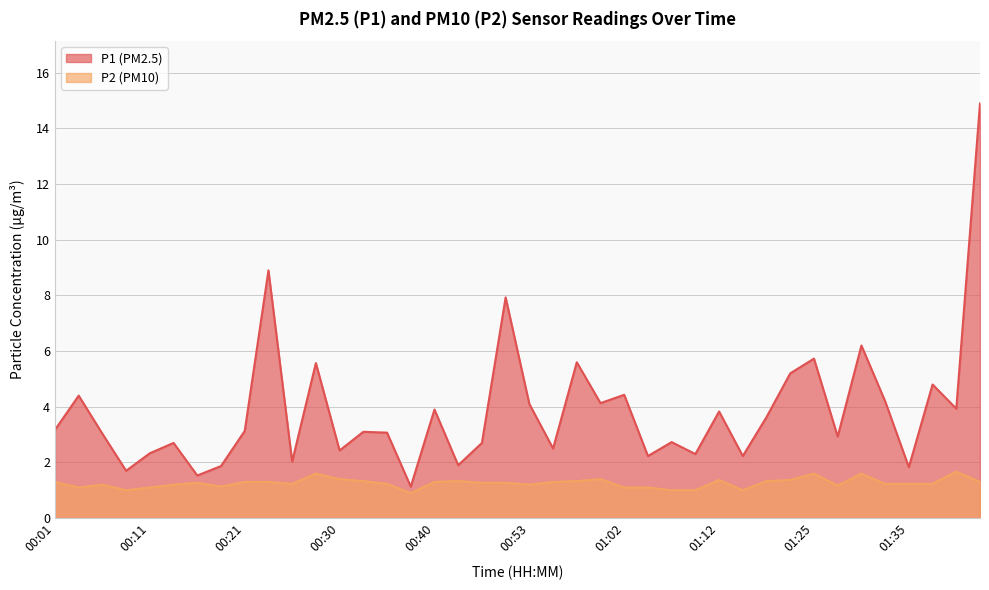

What position from the right is 00:23?

31